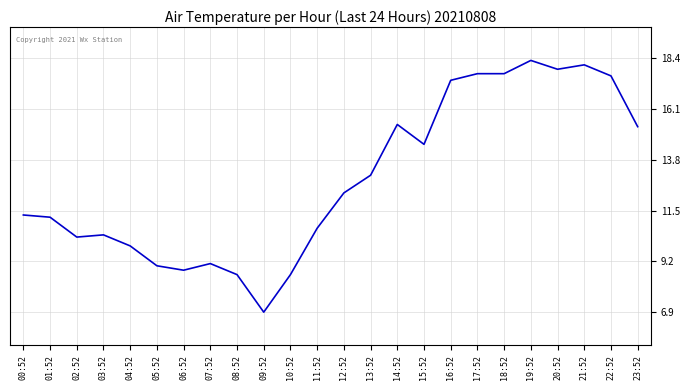

What position from the right is 12:52?

12